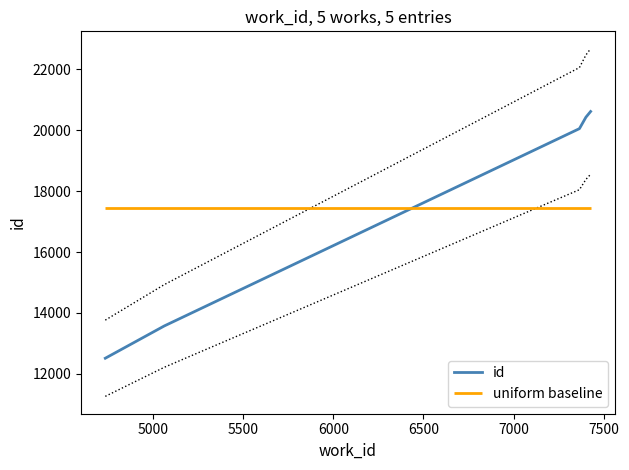

What is the smallest value displayed?

12514